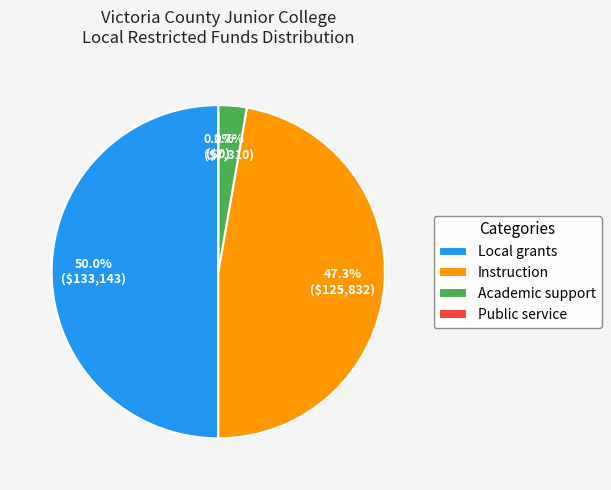

To the nearest percent, what is the difference between the Public service and Local grants slice percentages?

50%